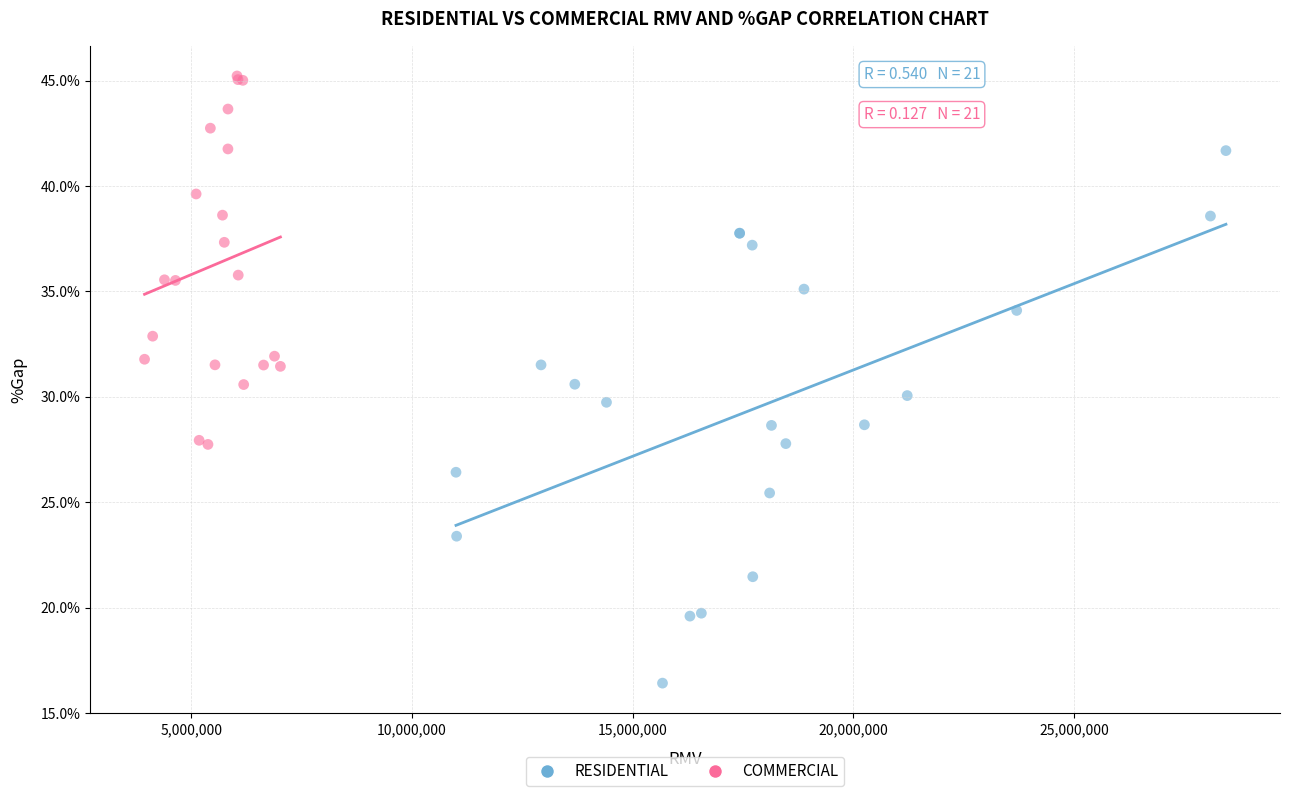

What are all the series names shown in the legend?

RESIDENTIAL, COMMERCIAL